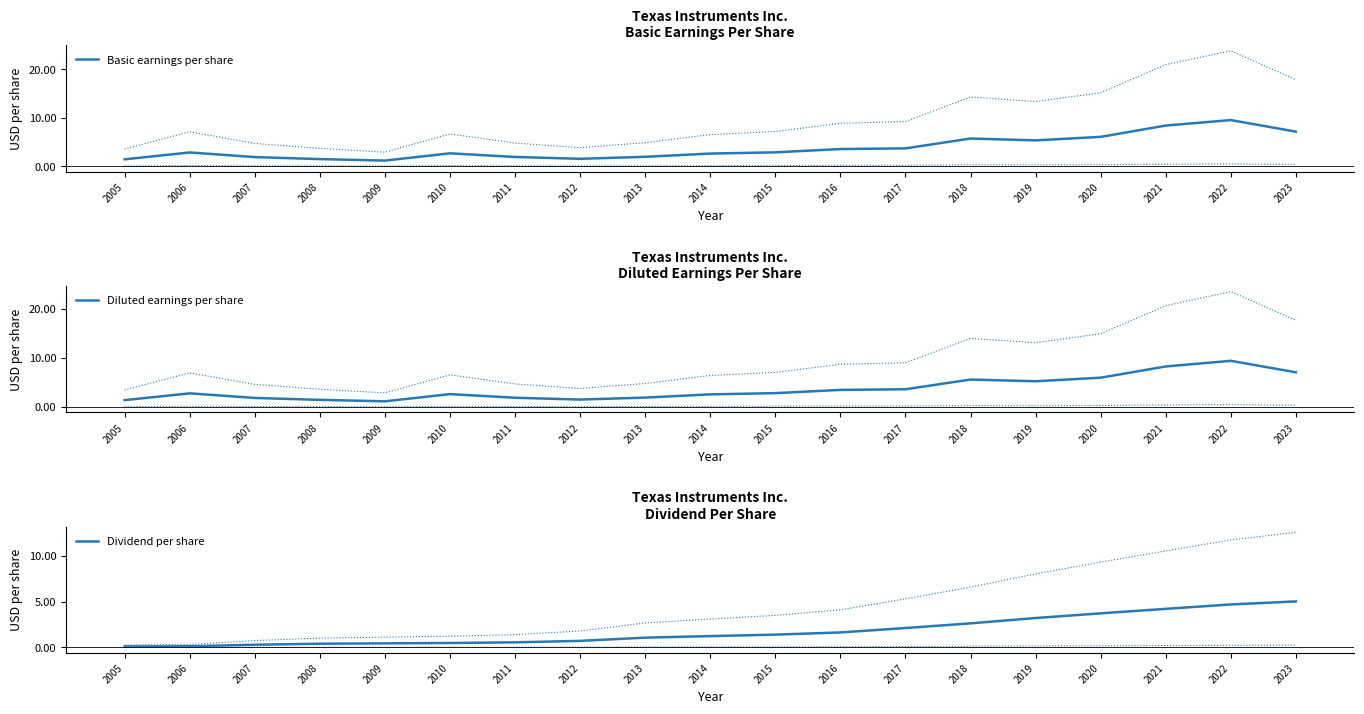

What is the value of the Diluted earnings per share point at the 8th from the left?

1.5